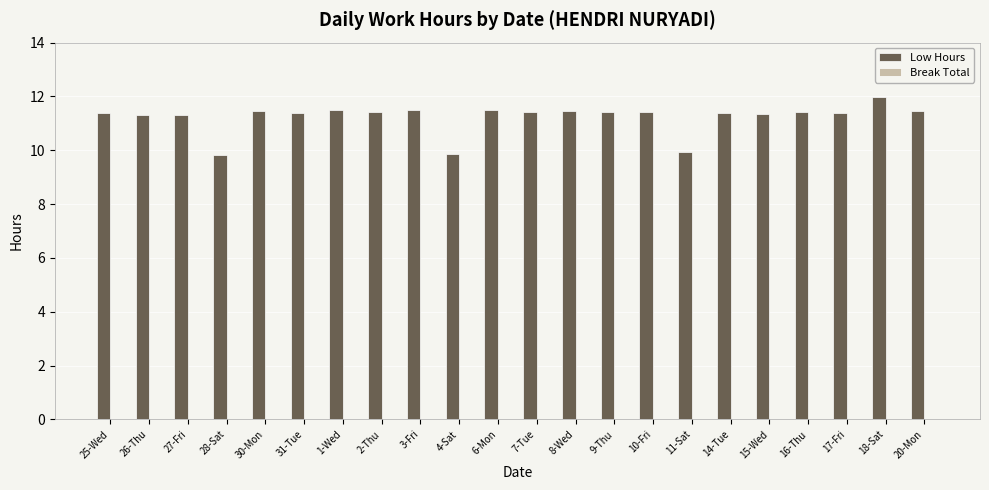

Read the value at 31-Tue.

11.4